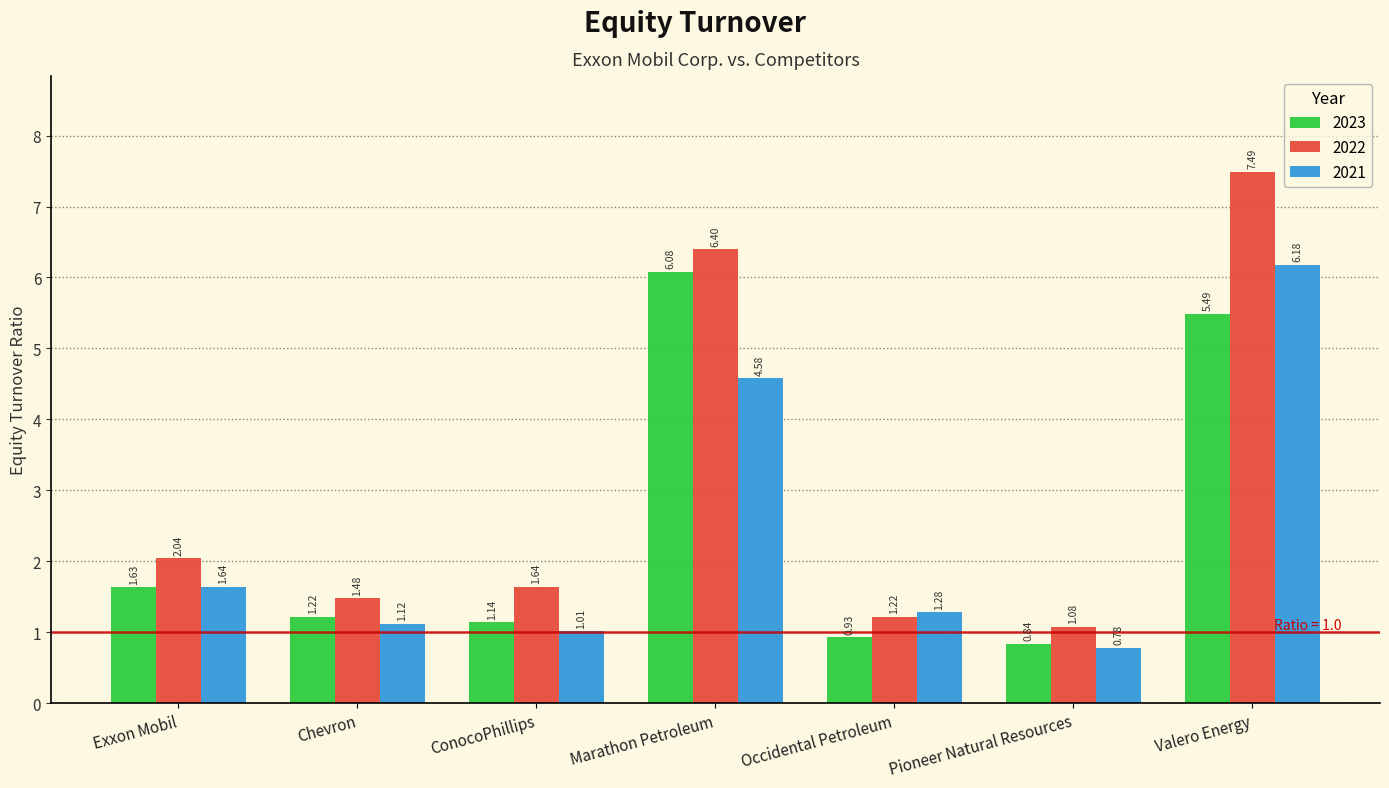

How many bars are there in total?

21